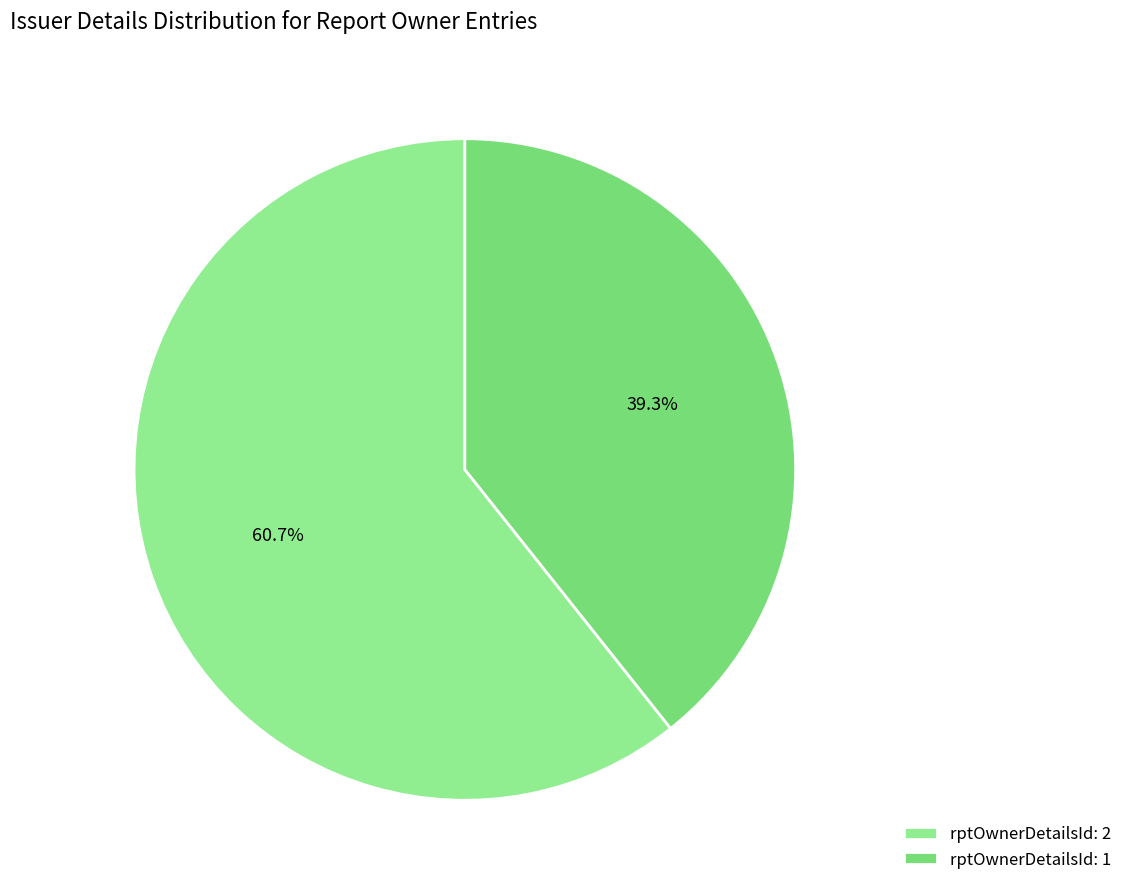

To the nearest percent, what portion does rptOwnerDetailsId: 1 represent?

39%